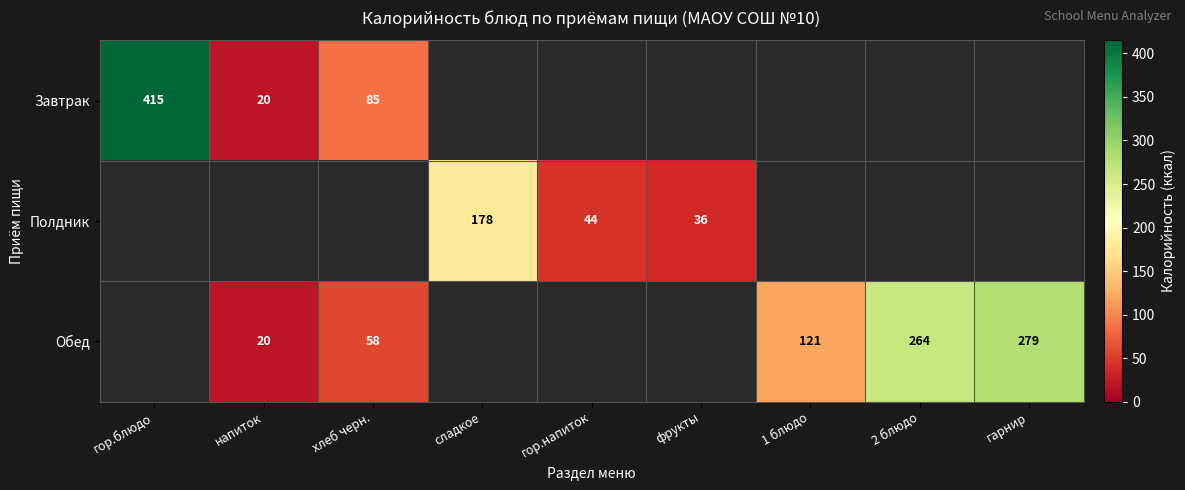

The value of Обед at напиток is 6. True or false?

False